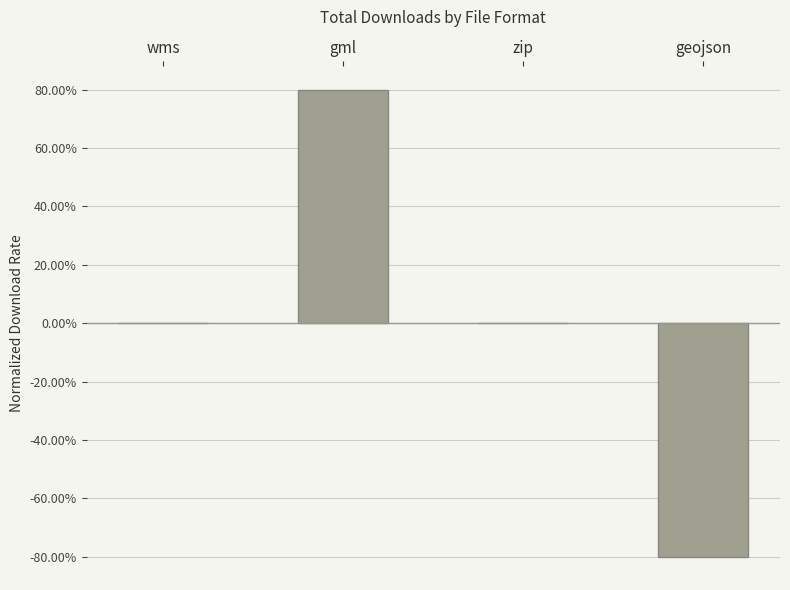

How many values are between 0 and 80?

3